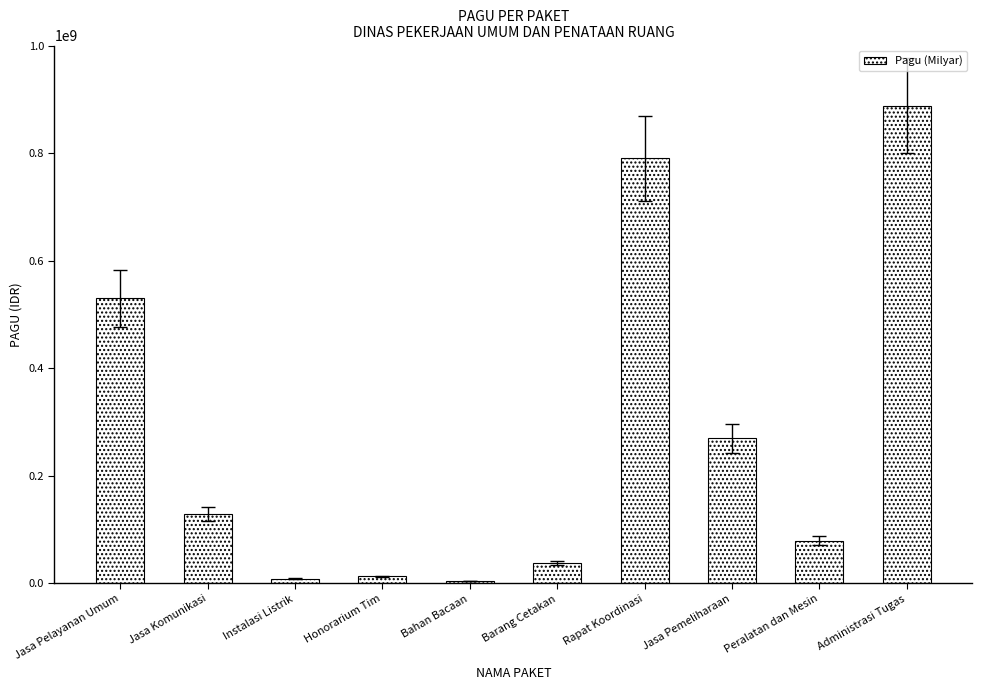

What is the sum of all values?

2747658700